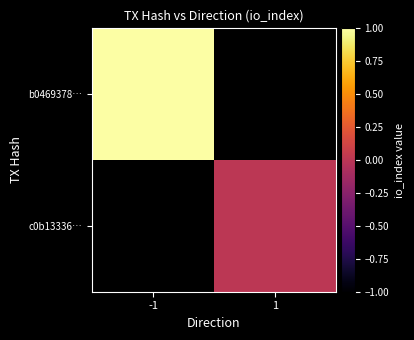

At which category does the chart reach its peak across all series?

-1